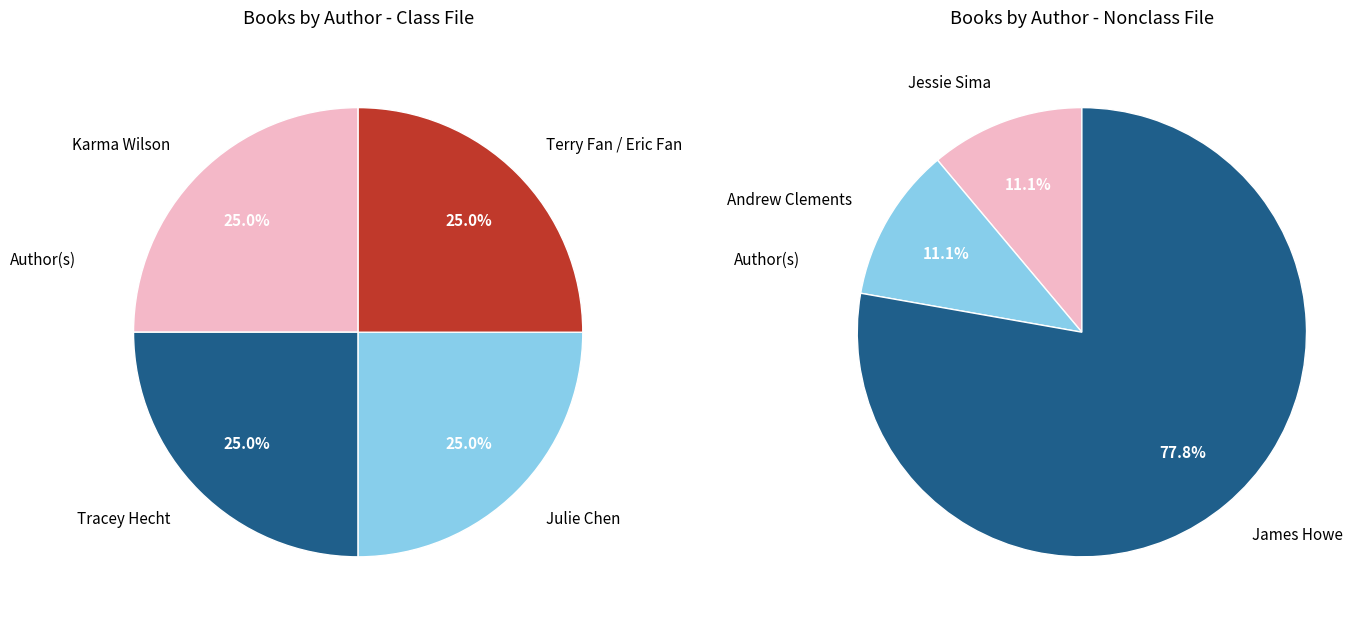

The Andrew Clements slice represents 14% of the pie. True or false?

False